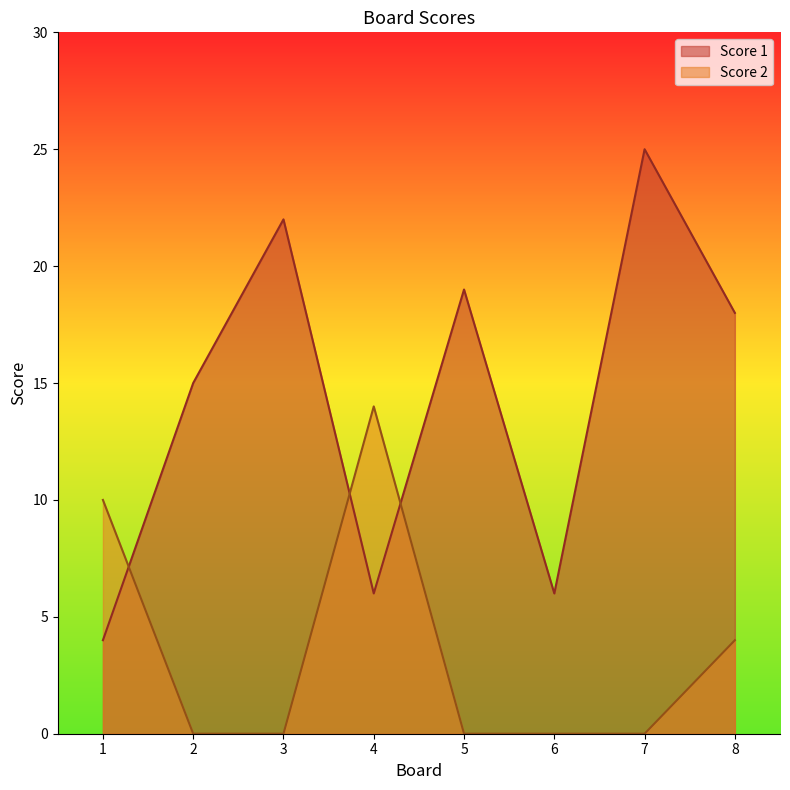

How many interior local peaks does the Score 2 series have?

1